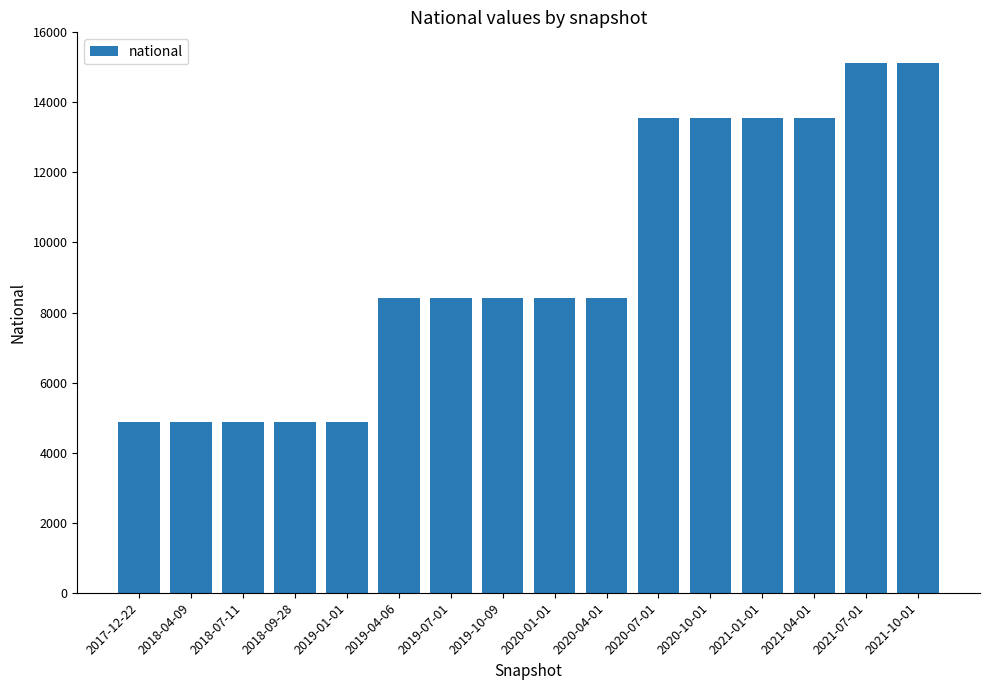

The chart shows a value of 24103 at 2020-07-01. True or false?

False